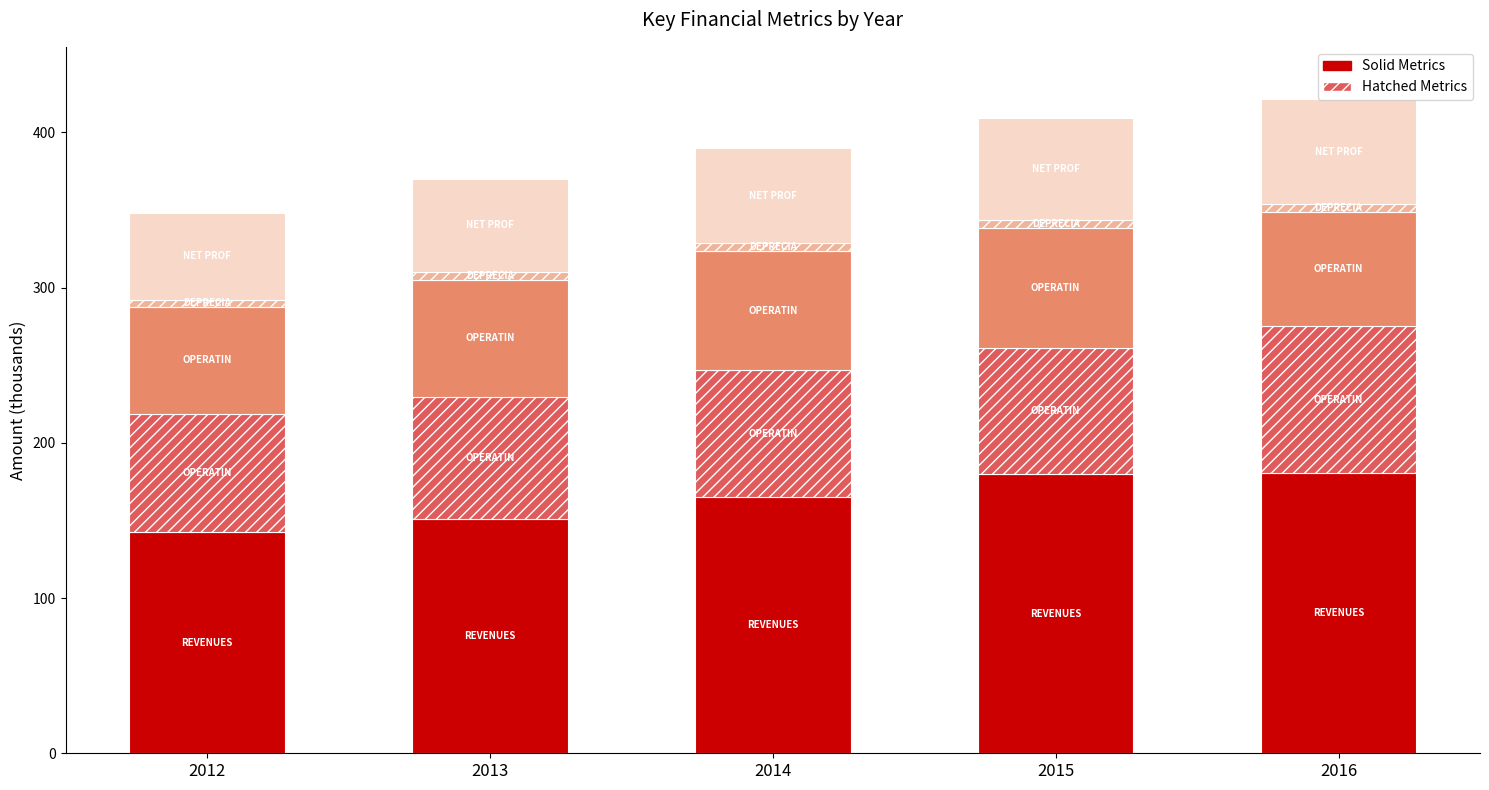

Are the bars grouped side by side (vs. stacked)?

No